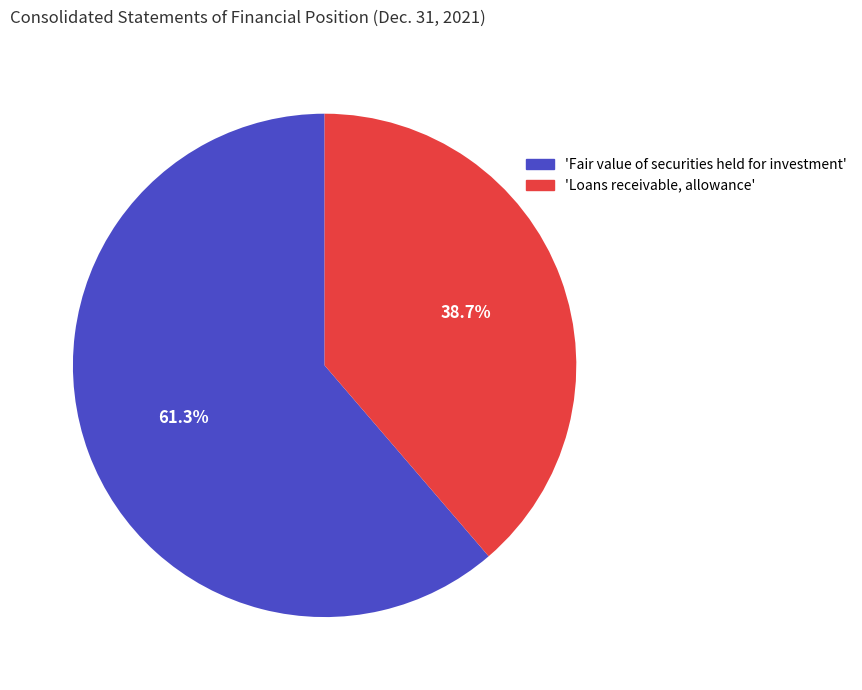

Is there a majority slice in this chart?

Yes